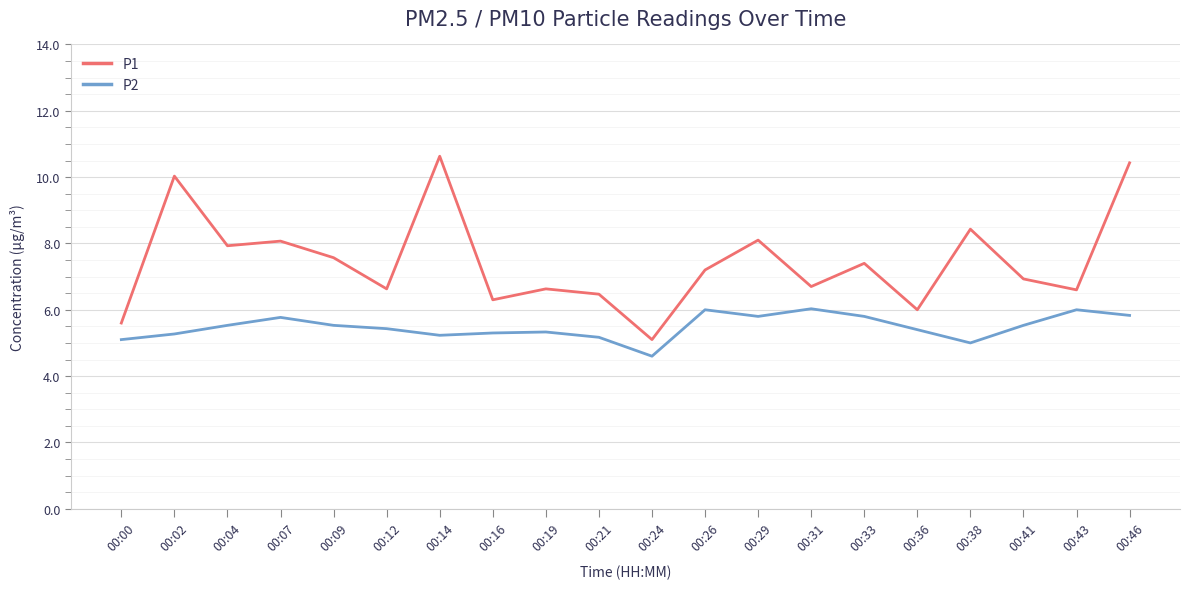

True or false: P1 and P2 intersect in this chart.

False